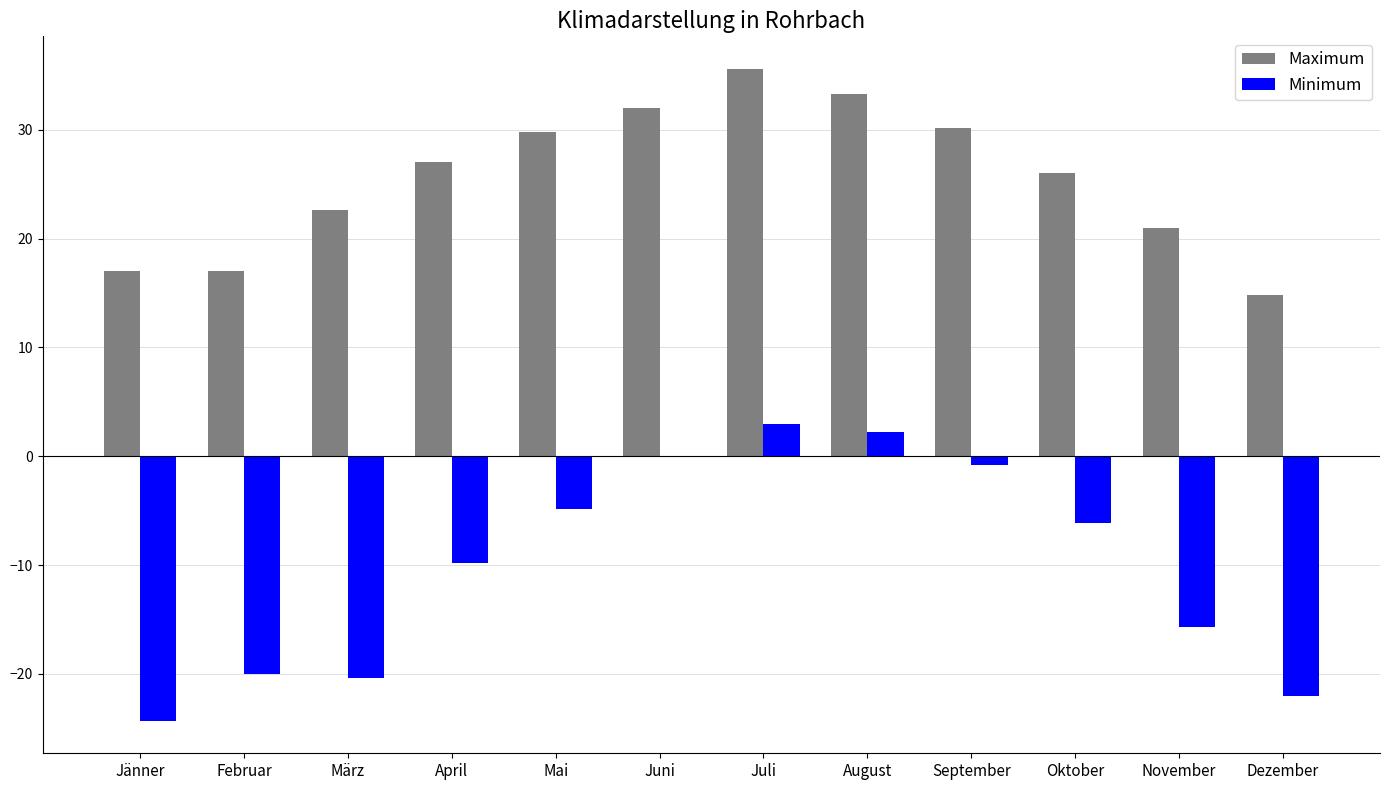

True or false: Maximum has a value of 44.1 at April.

False